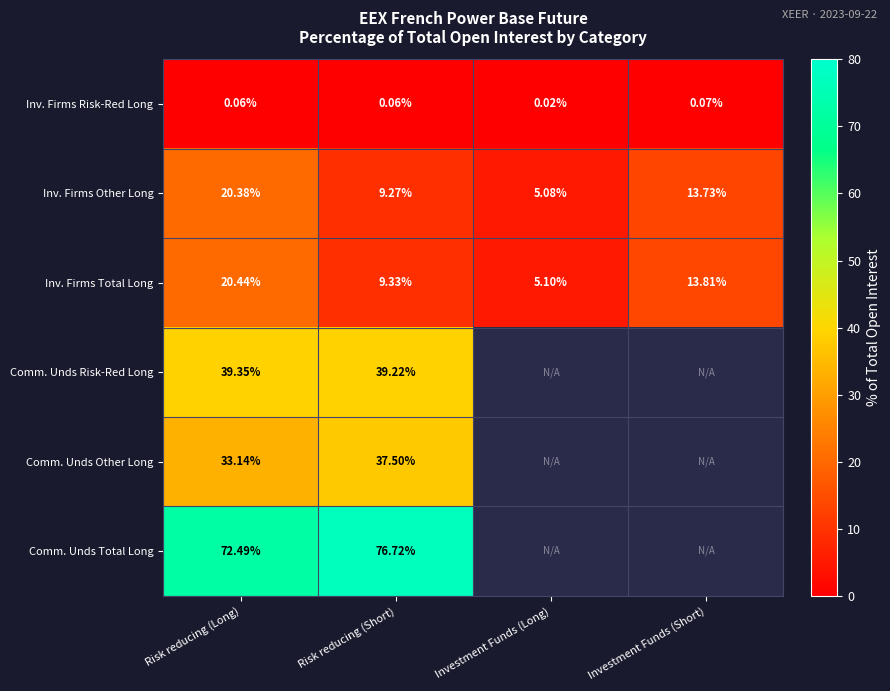

What is the lowest value of the Inv. Firms Total Long series?

5.1